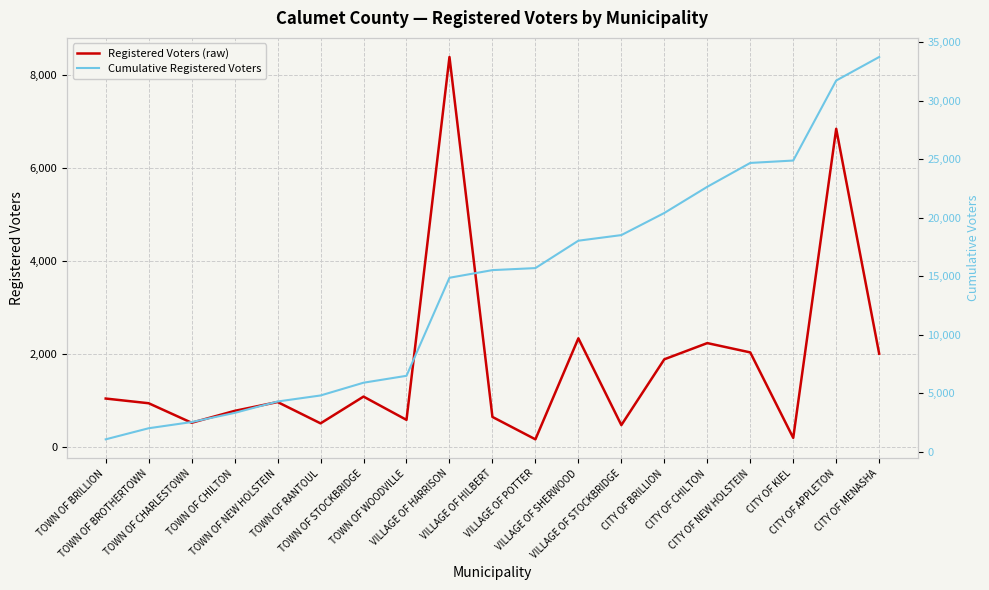

True or false: Registered Voters (raw) and Cumulative Registered Voters cross at least once.

False